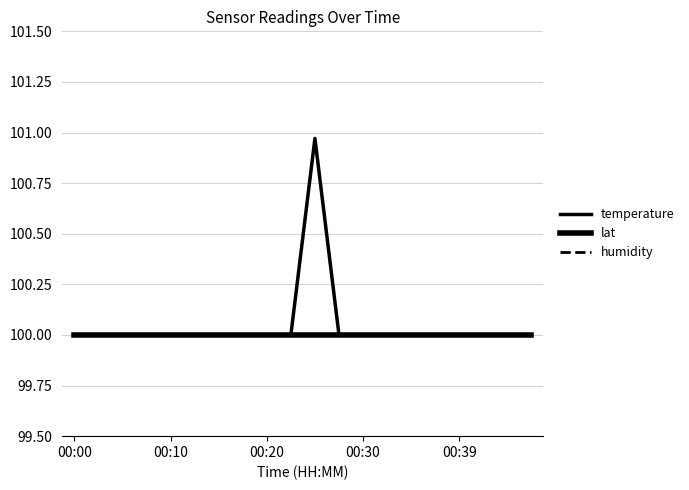

True or false: humidity has more than 2 interior local peaks.

False